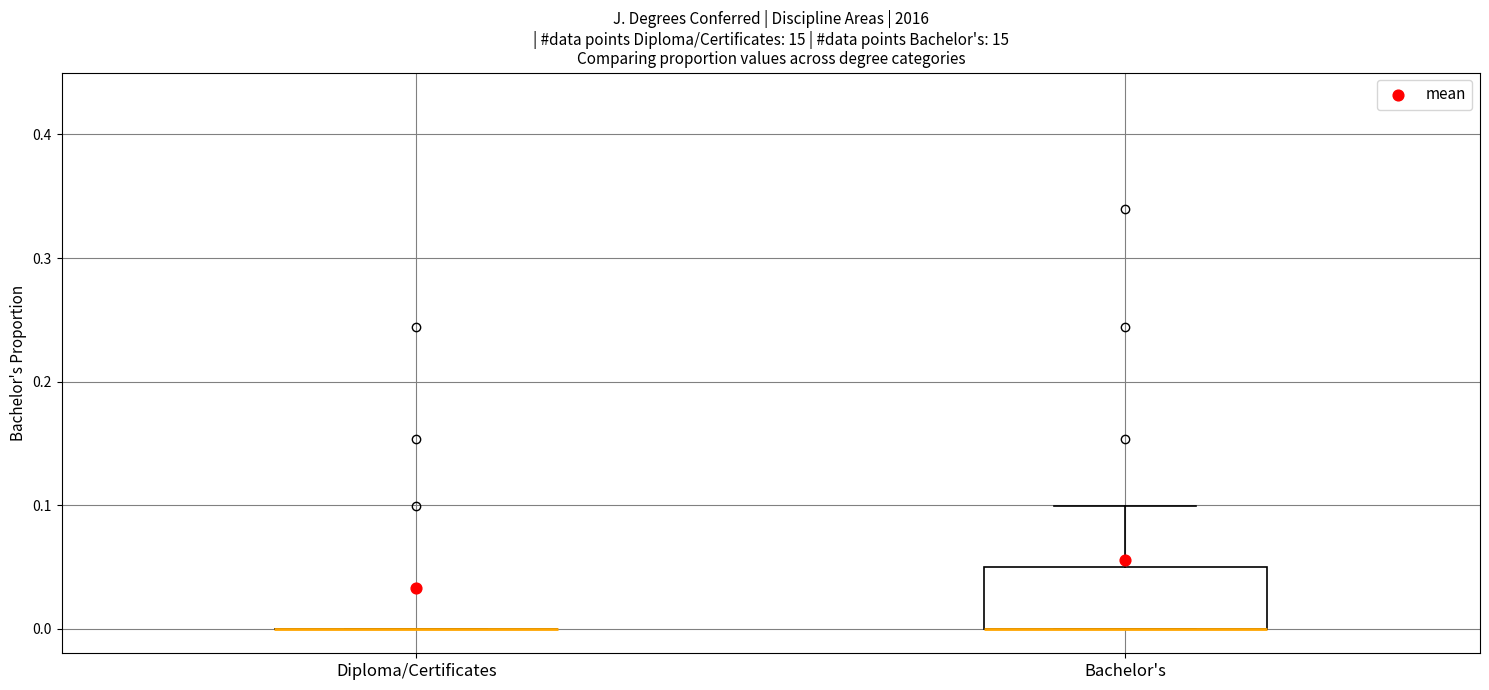

Reading left to right, transcribe this box plot: for each box, give where its median line is, the range the box spans, and where its two whiskers end, as read against the y-axis. The values are not printed on the chart, so give them approximately, as read against the axis.

Diploma/Certificates: box collapsed to a line at 0.00, whiskers 0.00 to 0.00
Bachelor's: median 0.00 (drawn on the box's lower edge), box 0.00 to 0.05, whiskers 0.00 to 0.10